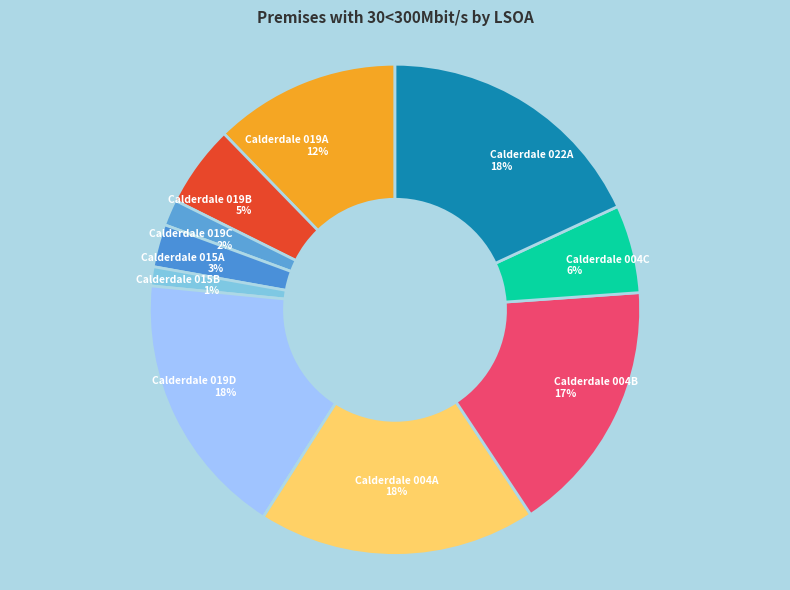

Which has a higher value, Calderdale 019A or Calderdale 019B?

Calderdale 019A